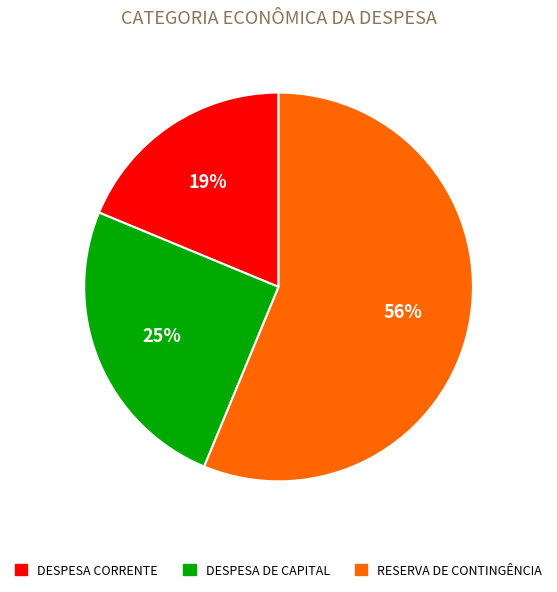

To the nearest percent, what is the average slice percentage?

33%